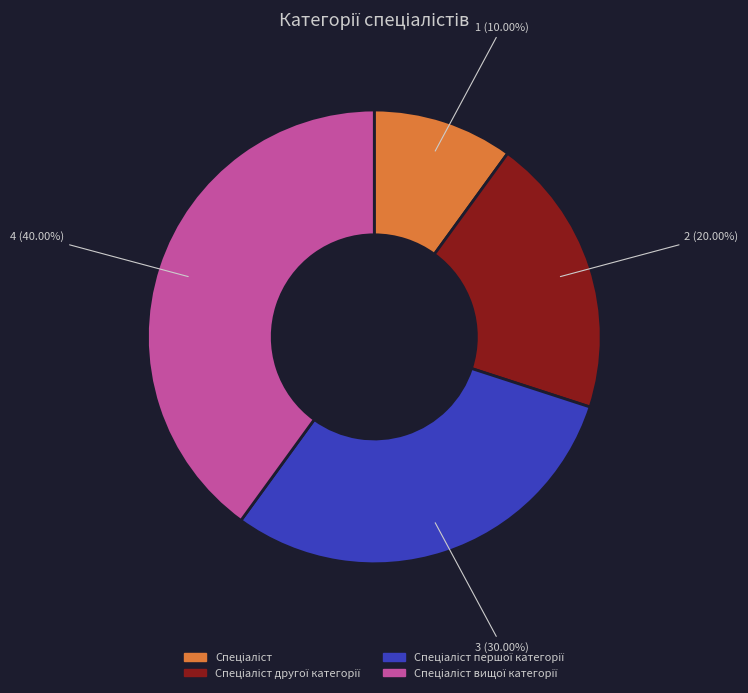

Does any single category account for the majority?

No